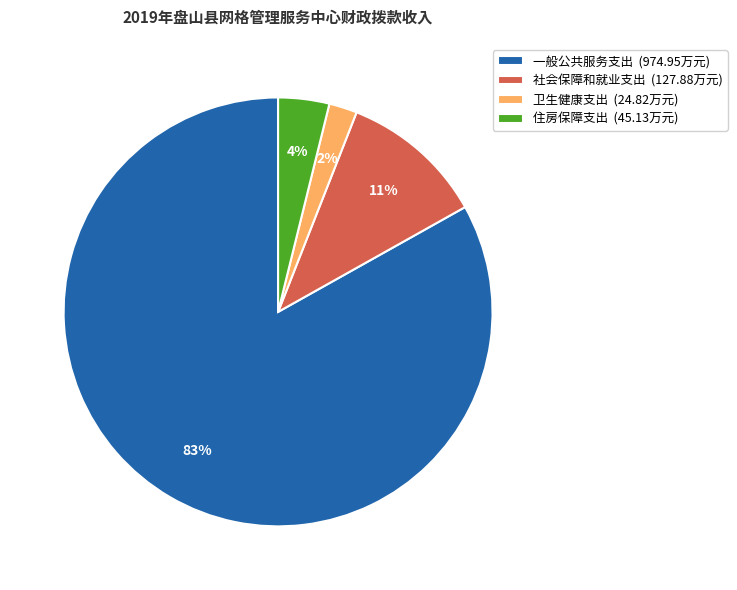

How many slices are in this pie chart?

4